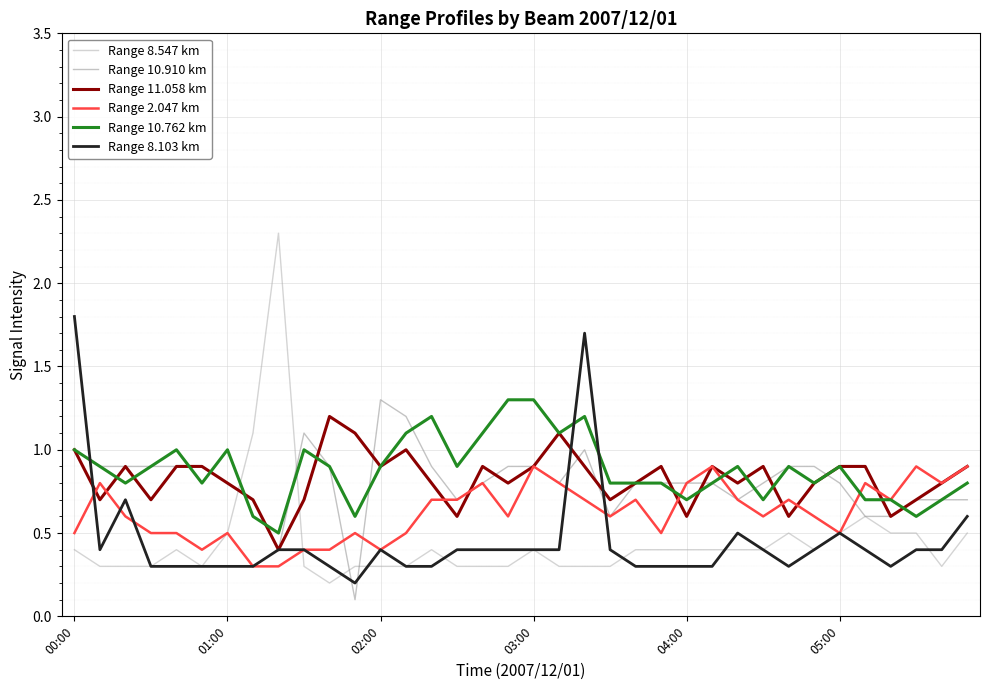

What is the greatest value displayed?

2.3